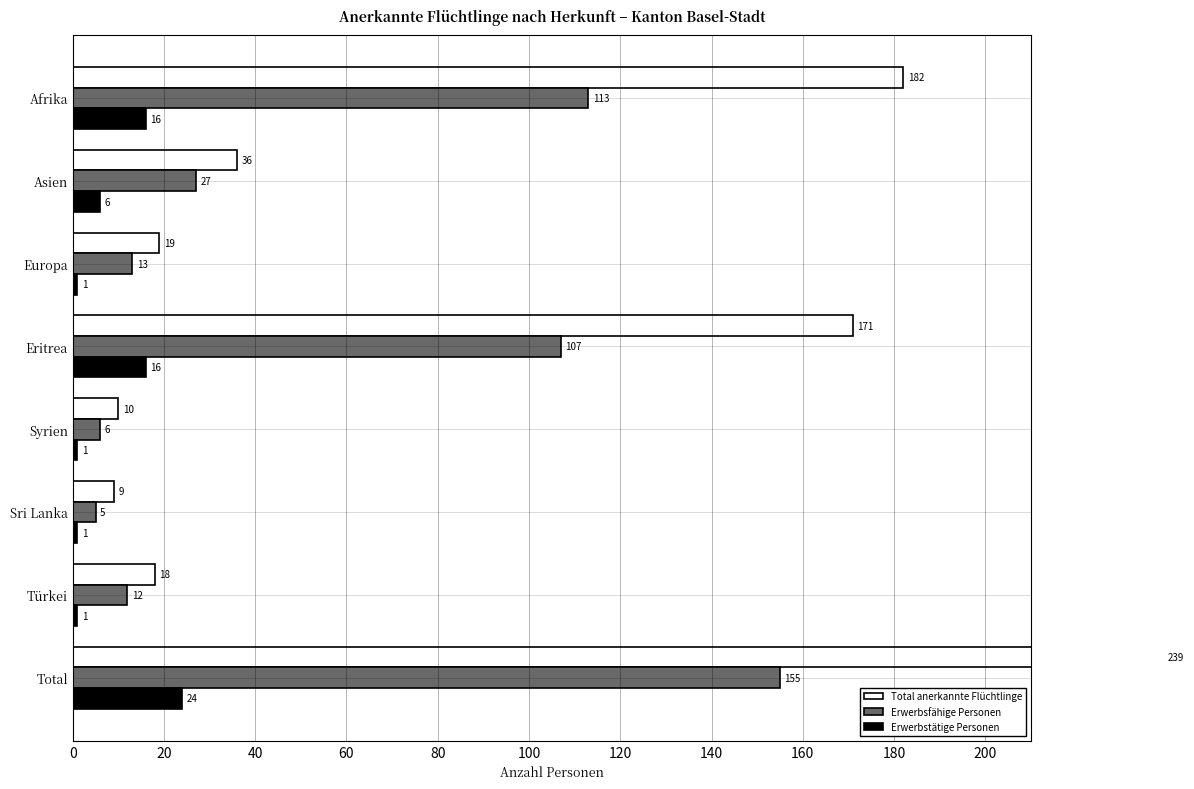

What is the total value across all series at Sri Lanka?

15